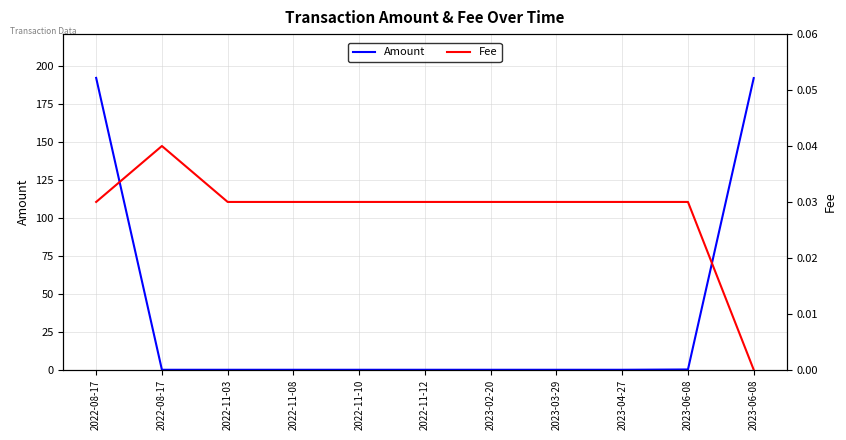

Is the value of Fee at 2022-11-10 greater than the value of Amount at 2023-06-08?

No